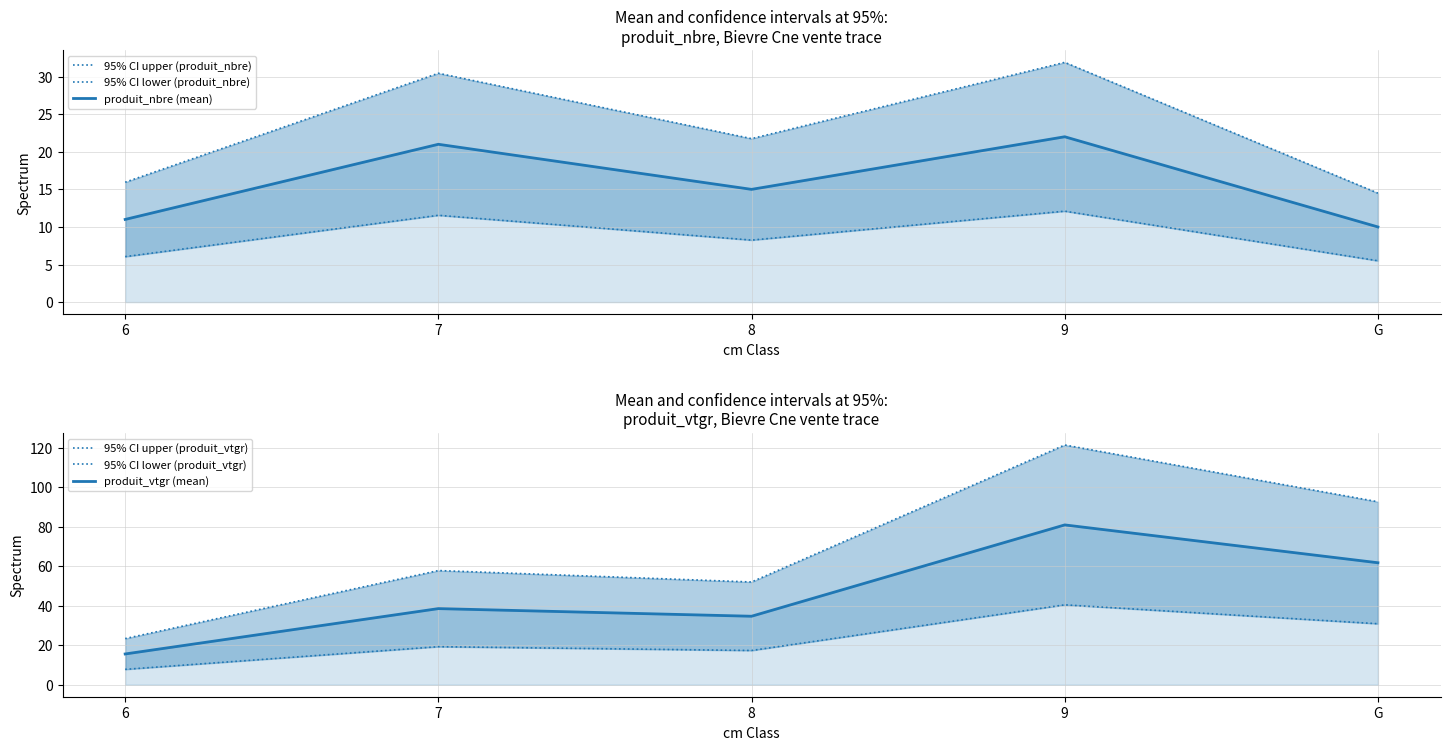

What is the difference between the maximum and minimum values in the 95% CI lower (produit_vtgr) series?

32.7